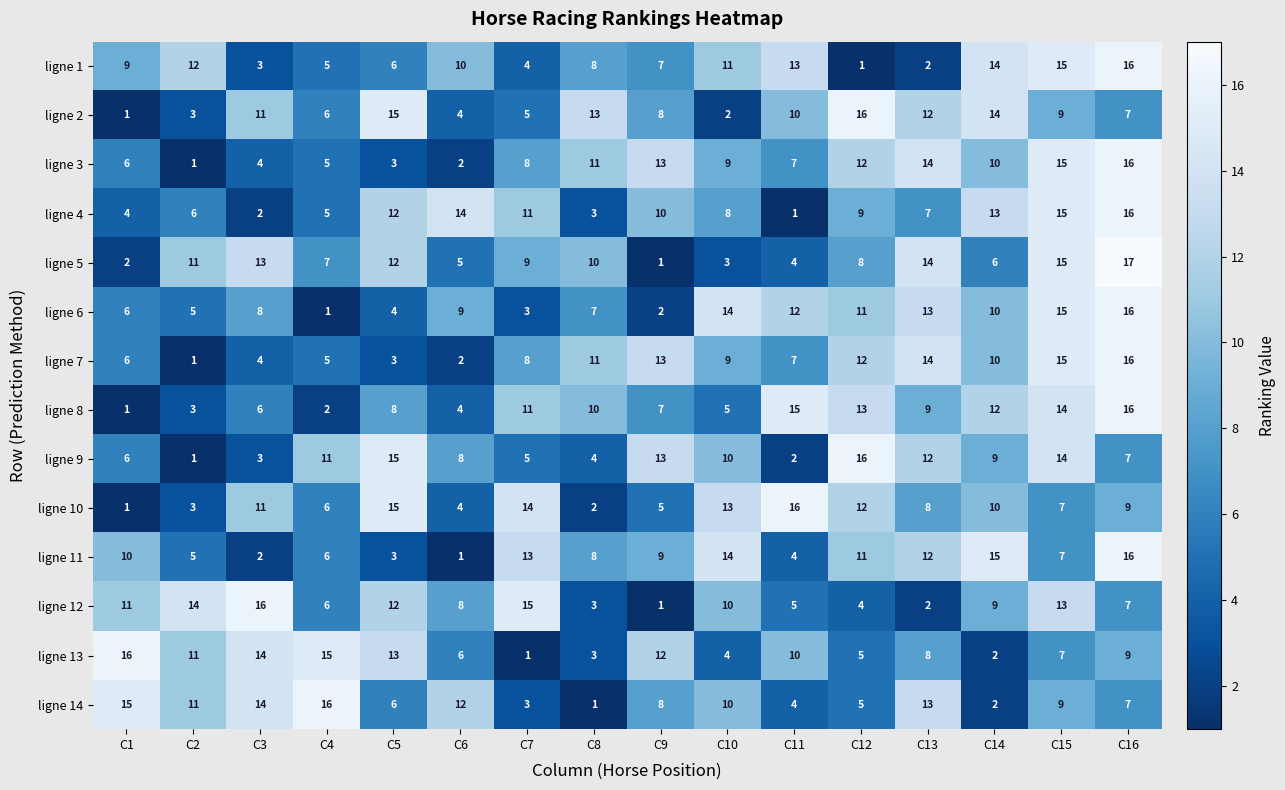

What is the difference between the ligne 1 values at C3 and C8?

5